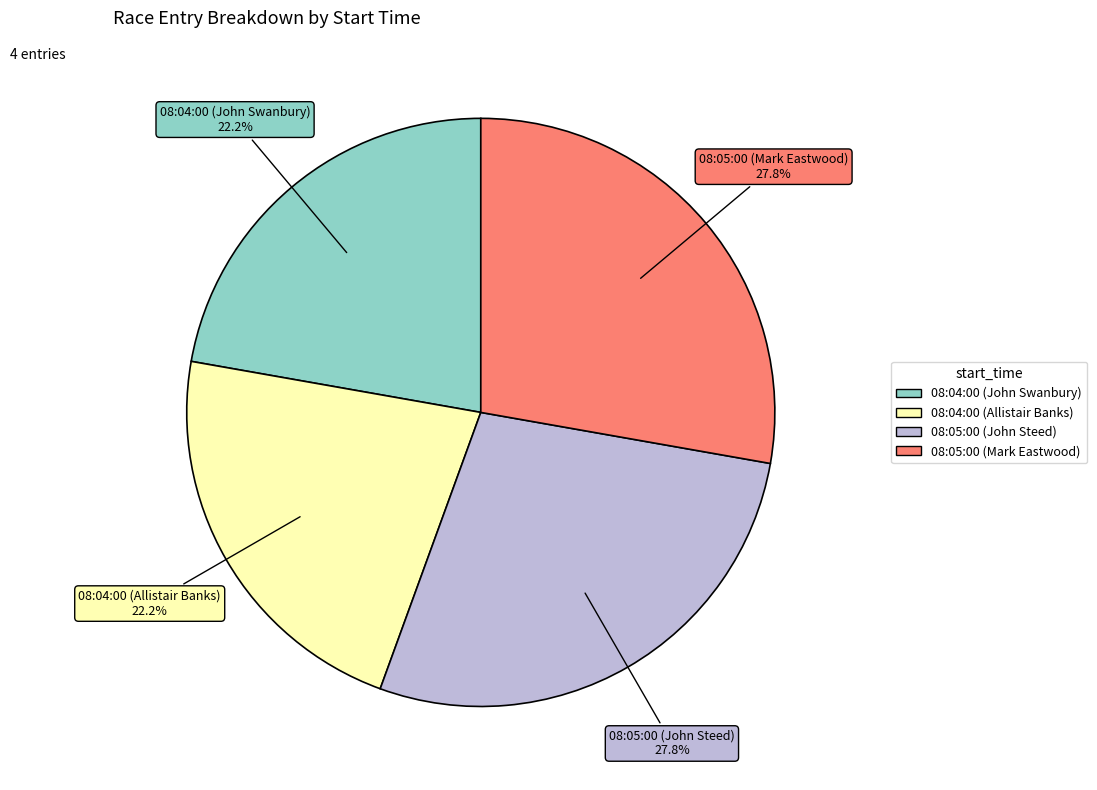

Does any single category account for the majority?

No